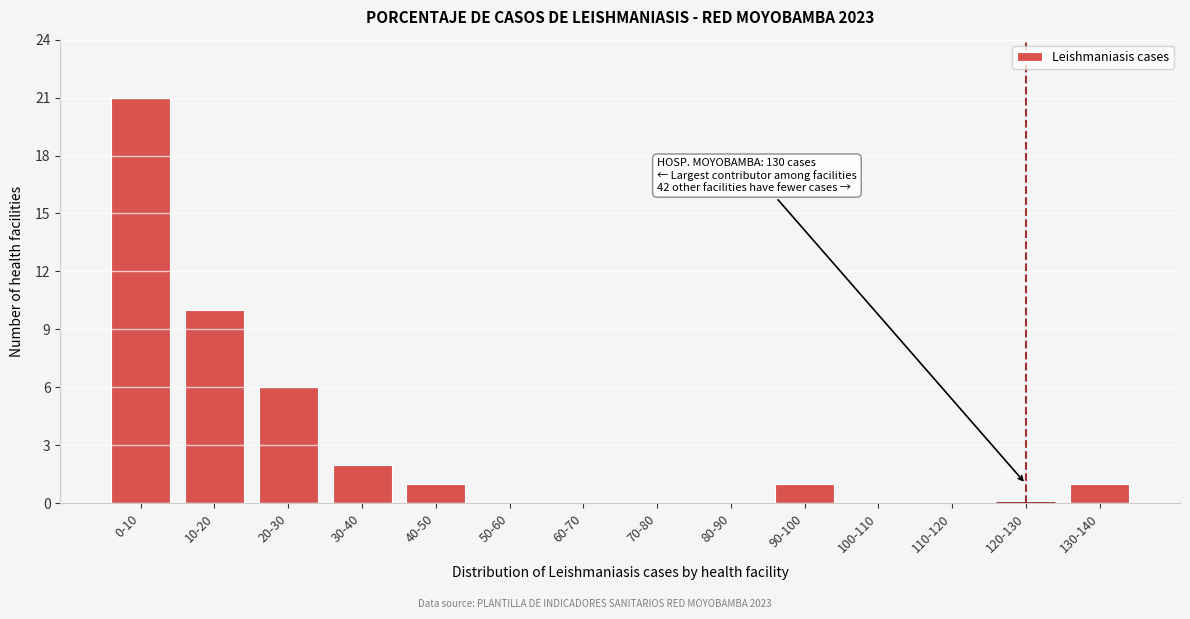

Reading left to right, list all the values displayed in this chart.

0-10=21	10-20=10	20-30=6	30-40=2	40-50=1	50-60=0	60-70=0	70-80=0	80-90=0	90-100=1	100-110=0	110-120=0	120-130=0	130-140=1